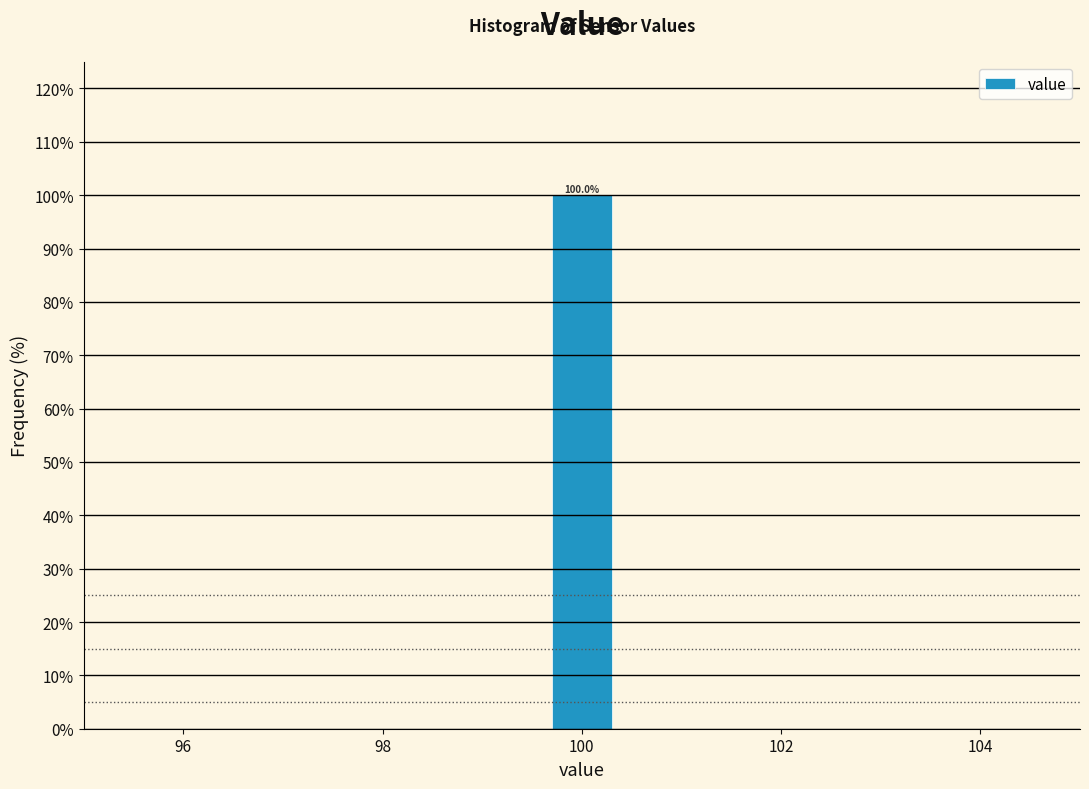

Read against the x-axis, roughly where is the centre of the tallest bar?

100.0